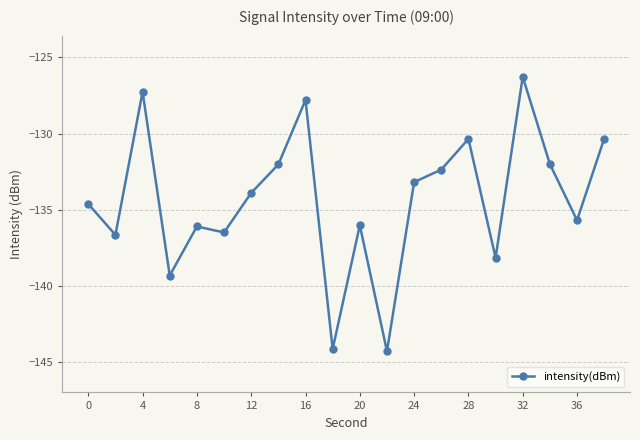

What is the difference between the maximum and minimum values?

18.0